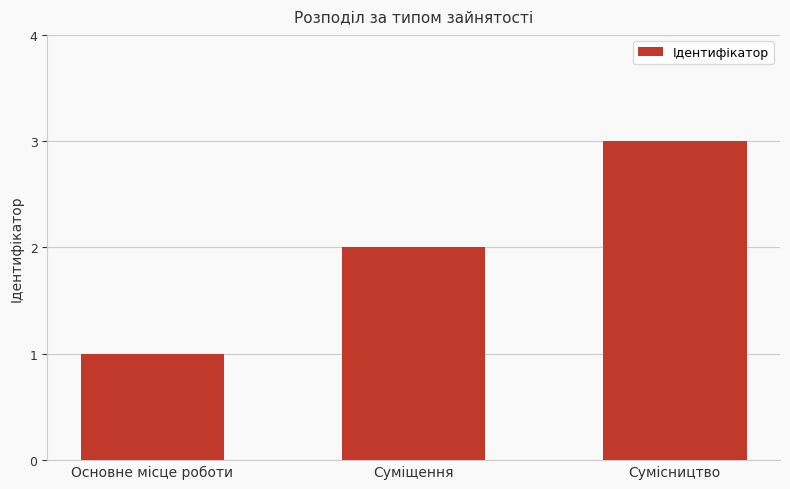

Reading left to right, transcribe all the data shown in this chart.

1	2	3